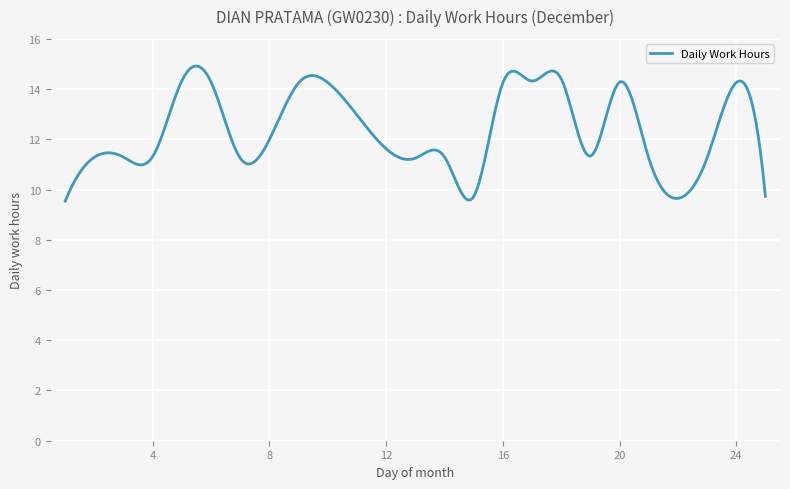

What is the difference between the maximum and minimum values?

5.4